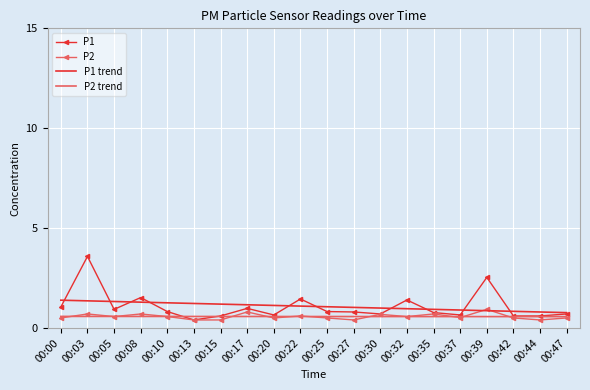

Rank the series by their maximum value, from highest to lowest.

P1, P1 trend, P2, P2 trend